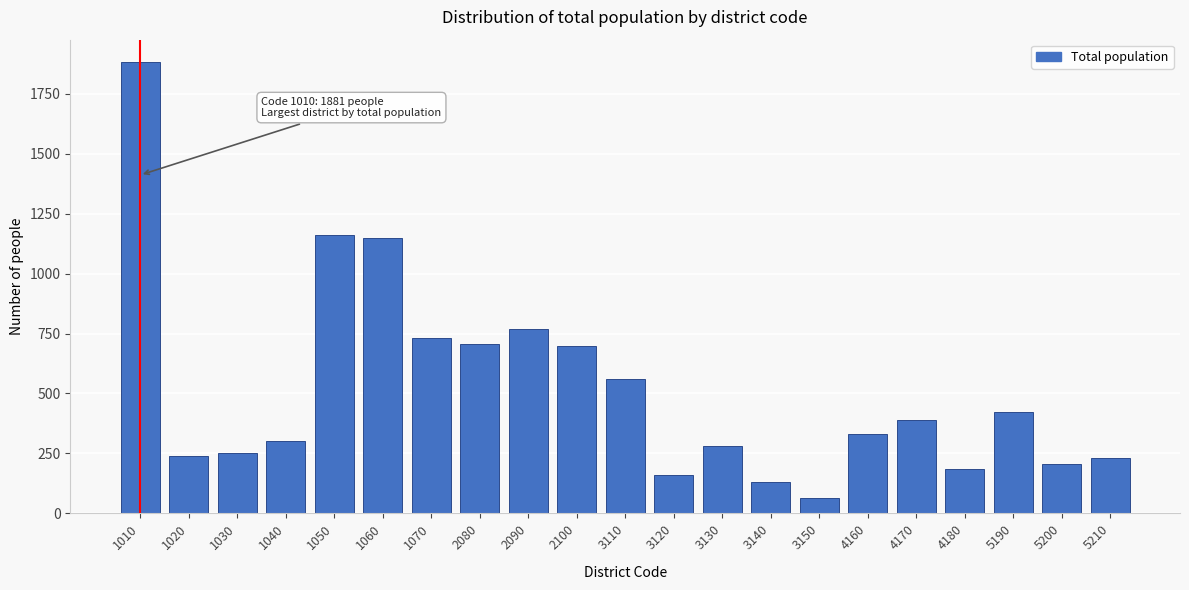

What value does the data have at 3130, to the nearest 10?

280